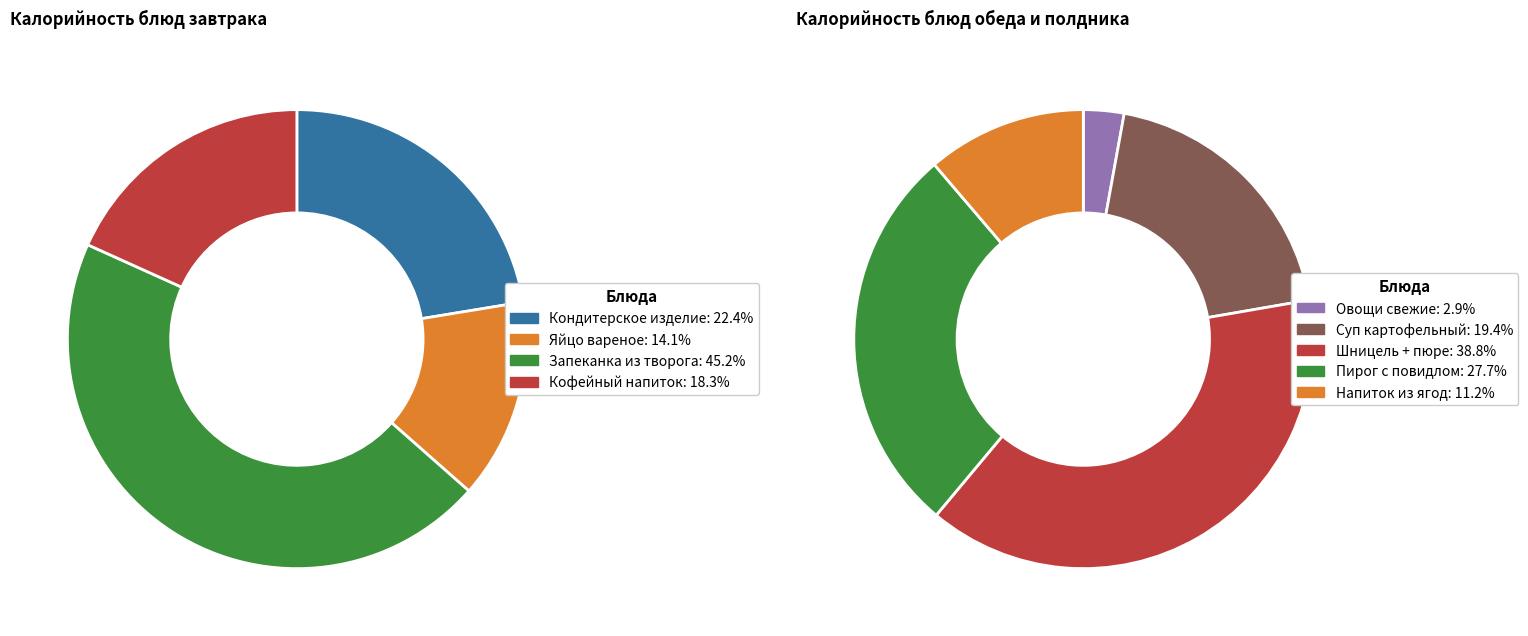

Does Завтрак (запеканка) represent more than half of the total?

No